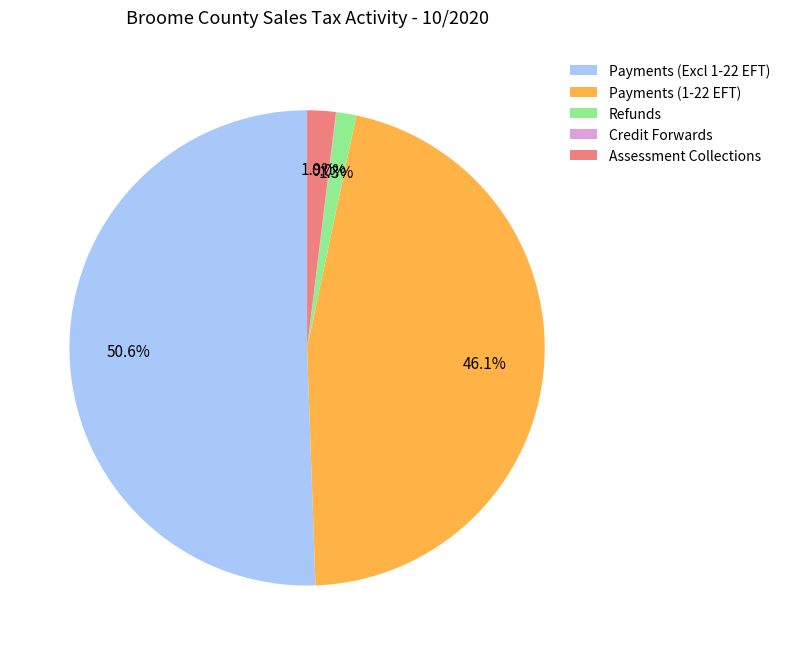

Between Payments (Excl 1-22 EFT) and Payments (1-22 EFT), which is larger?

Payments (Excl 1-22 EFT)